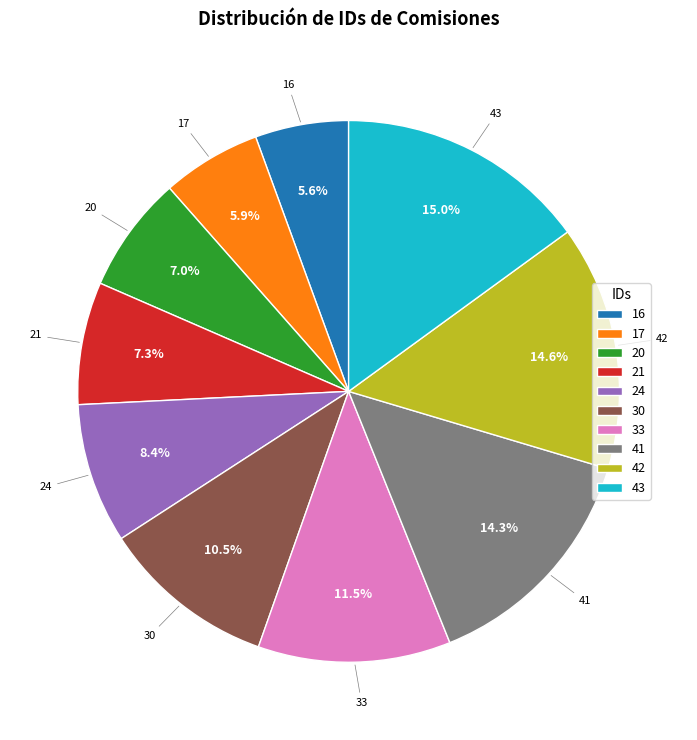

The 42 slice represents 22% of the pie. True or false?

False